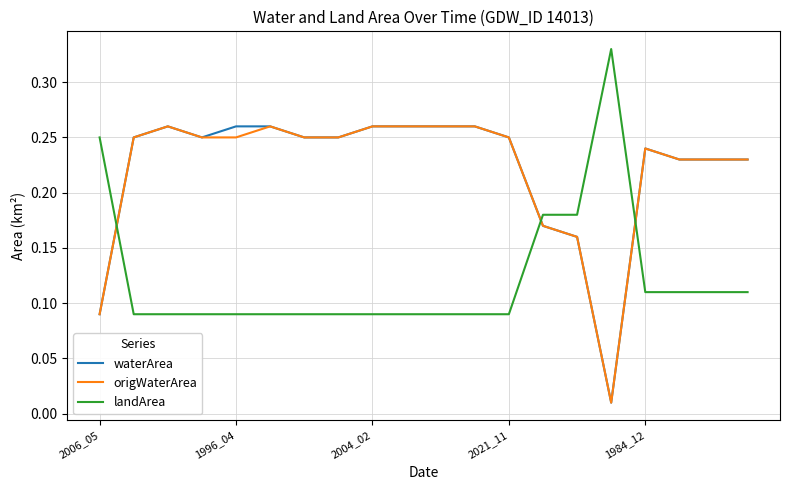

After their last crossing, which series has the higher values: waterArea or landArea?

waterArea